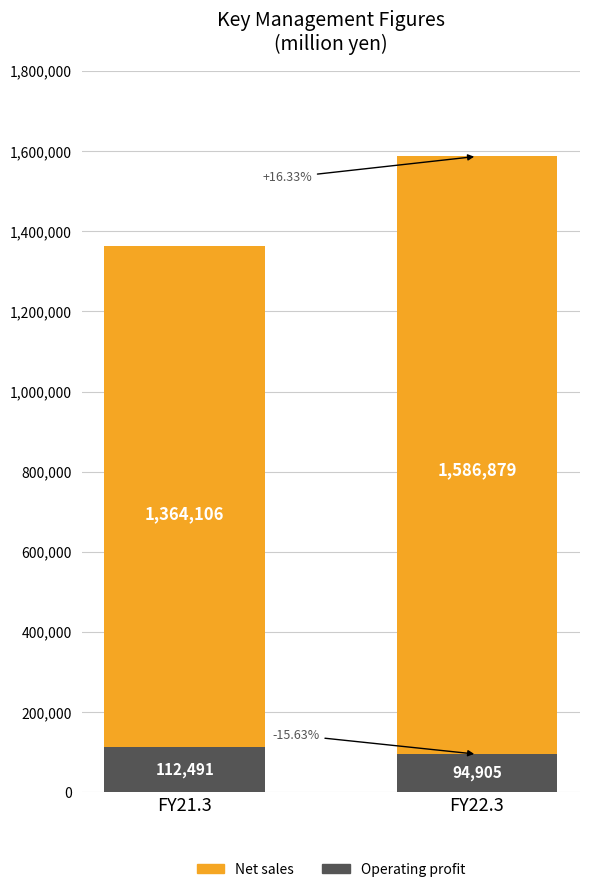

The value of Net sales at FY22.3 is 2842316. True or false?

False